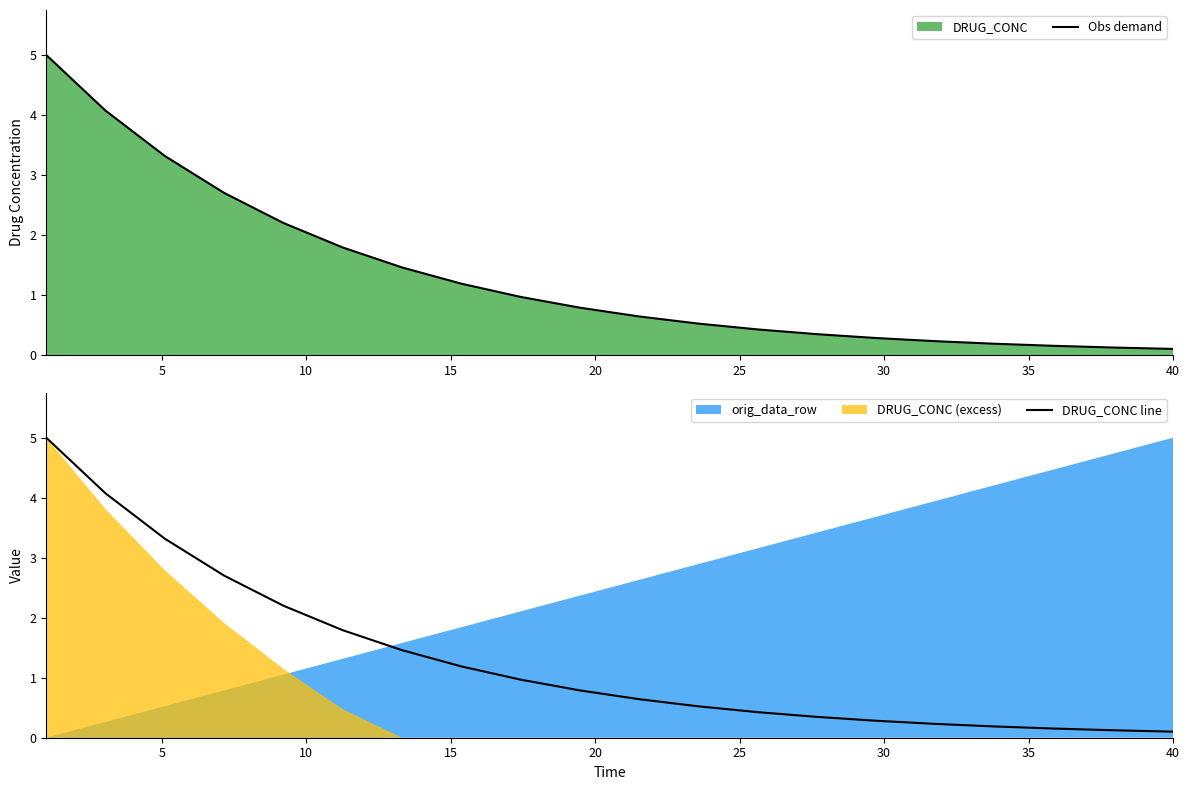

What is the maximum value for Obs demand?

5.0